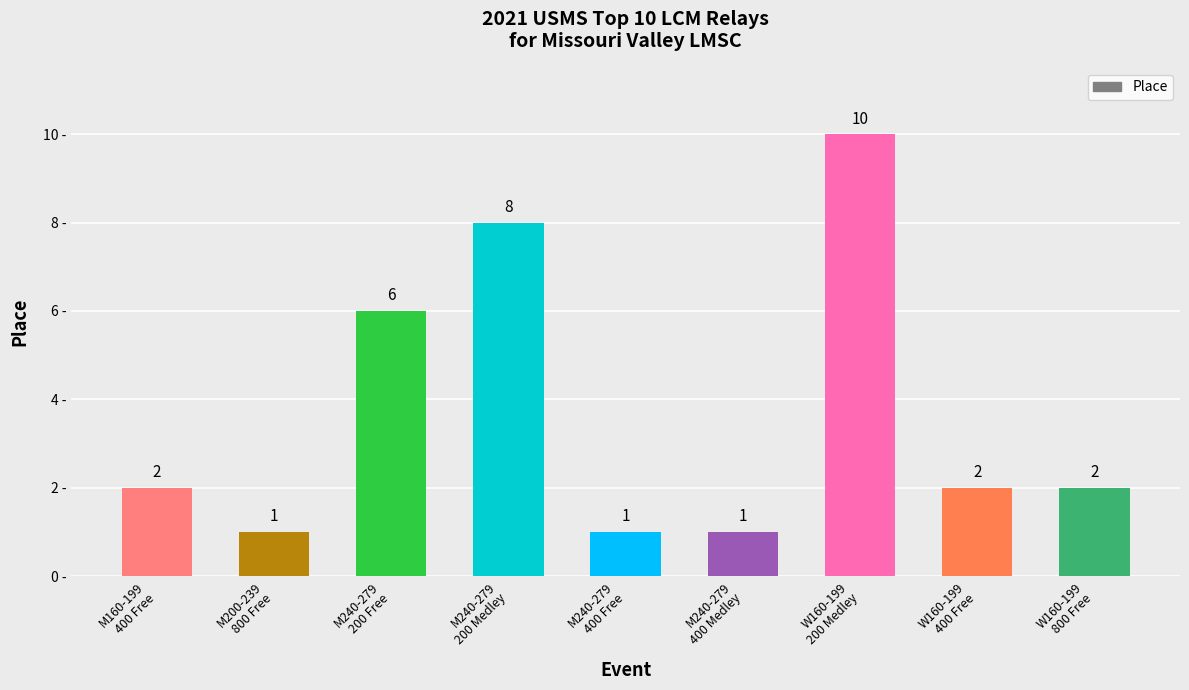

What is the value of the 4th bar from the left?

8